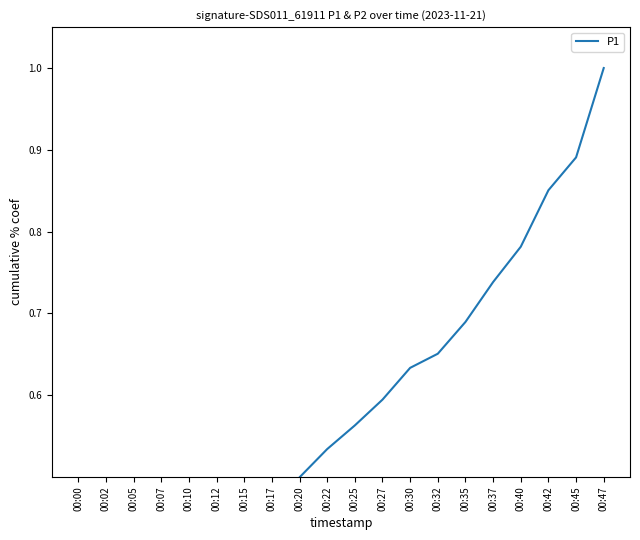

What is the difference between the maximum and minimum values?

0.9